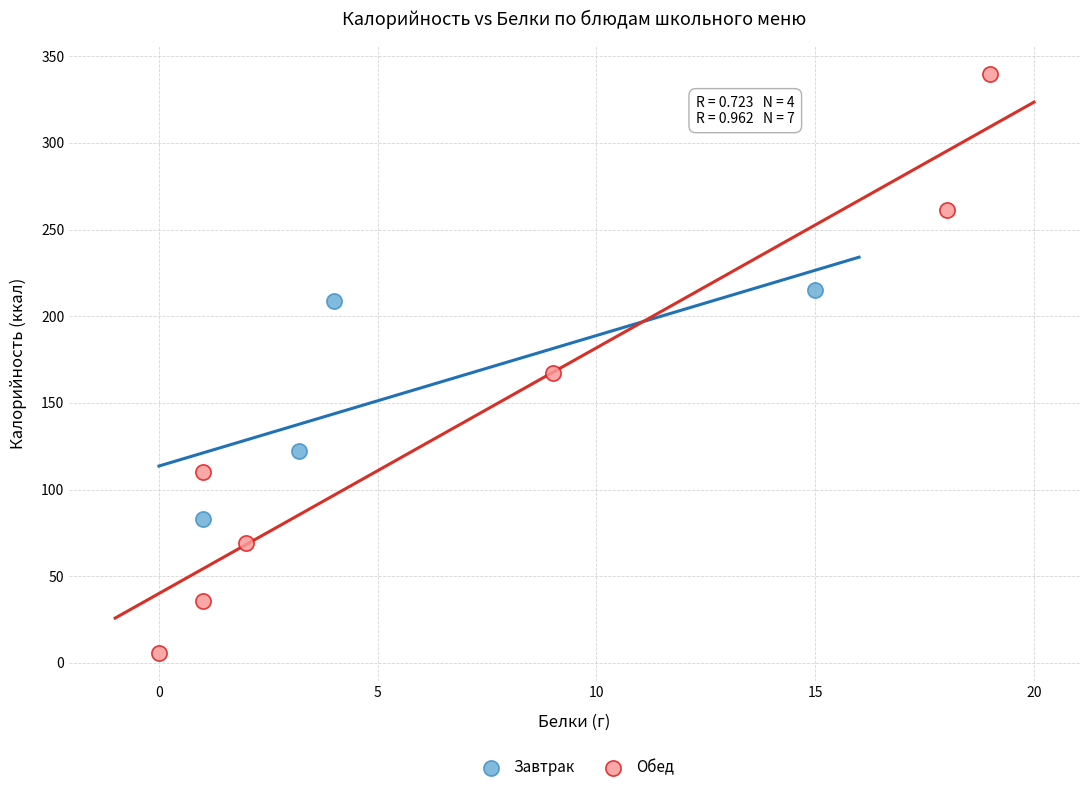

Which series contains the lowest Y value?

Обед